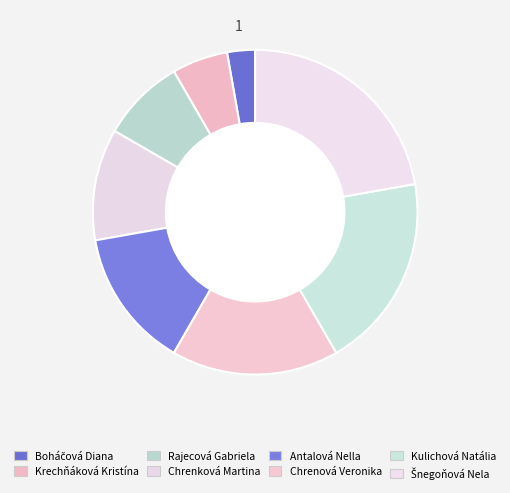

How many slices are in this pie chart?

8